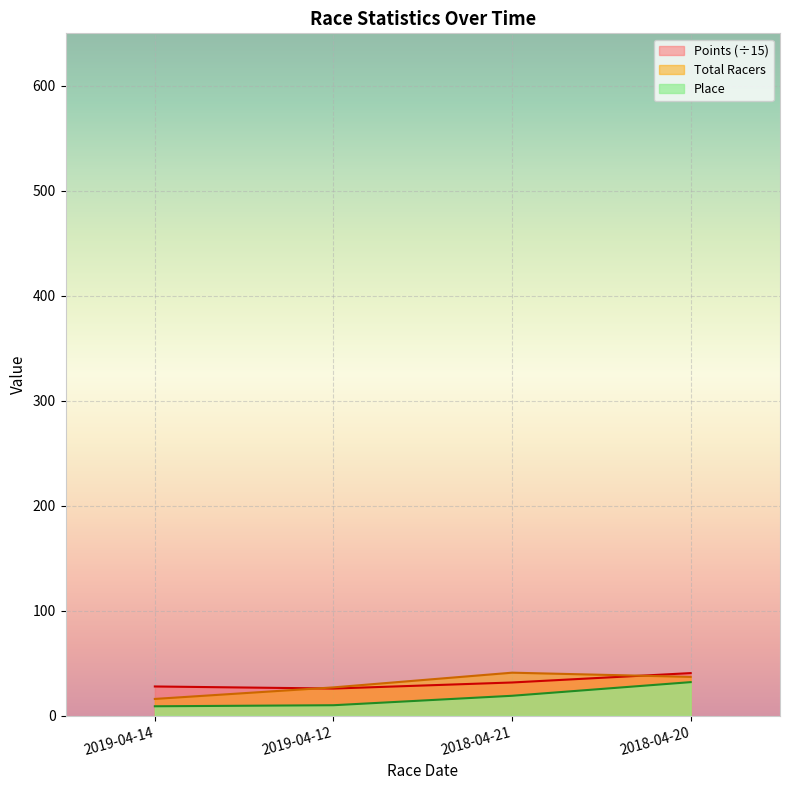

What is the average value of the Points series?

31.5